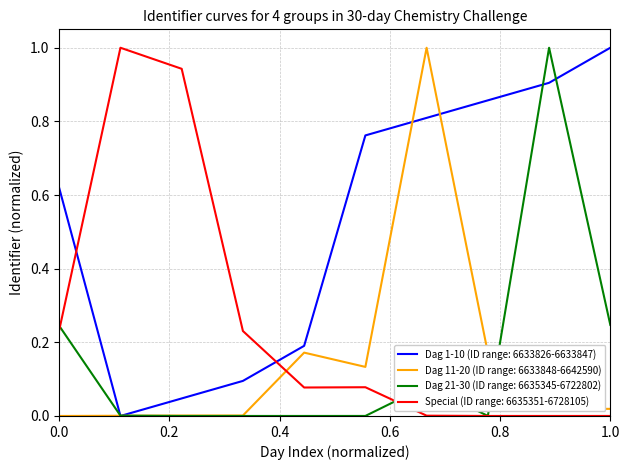

What is the greatest value displayed?

1.0